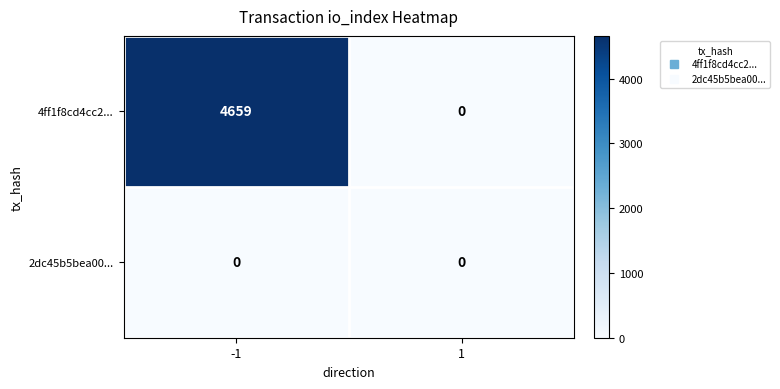

Between -1 and 1, which series saw the biggest shift?

4ff1f8cd4cc2...